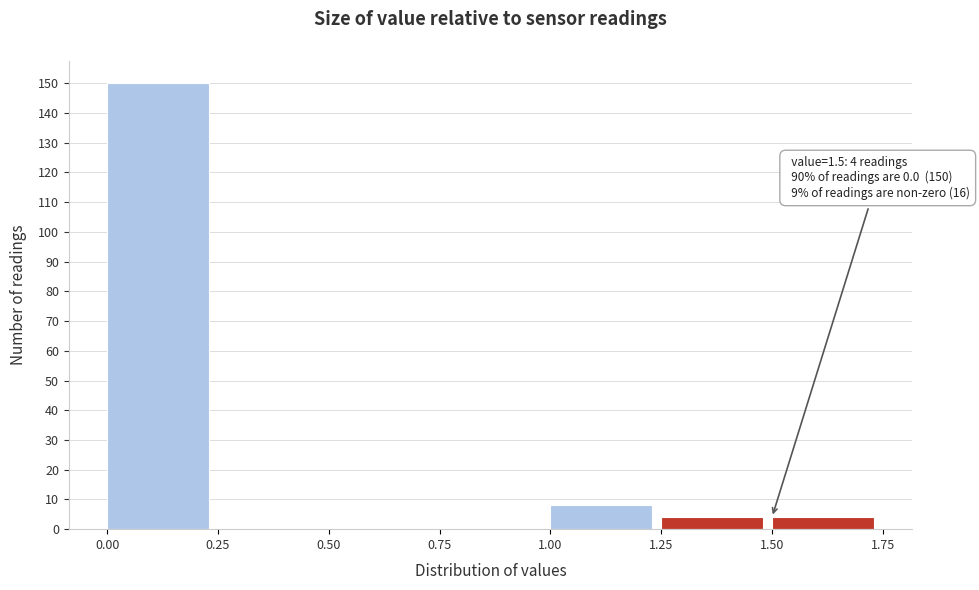

Over which range of the x-axis is the bar tallest?

0.00 to 0.25